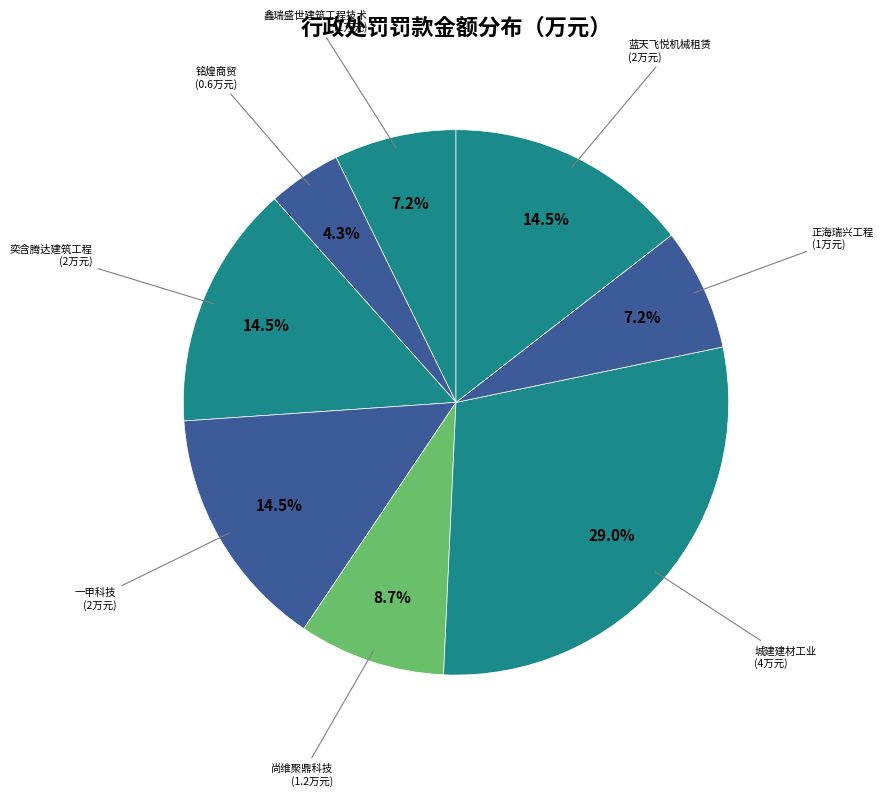

Which slice is the smallest?

北京铭煌商贸有限公司